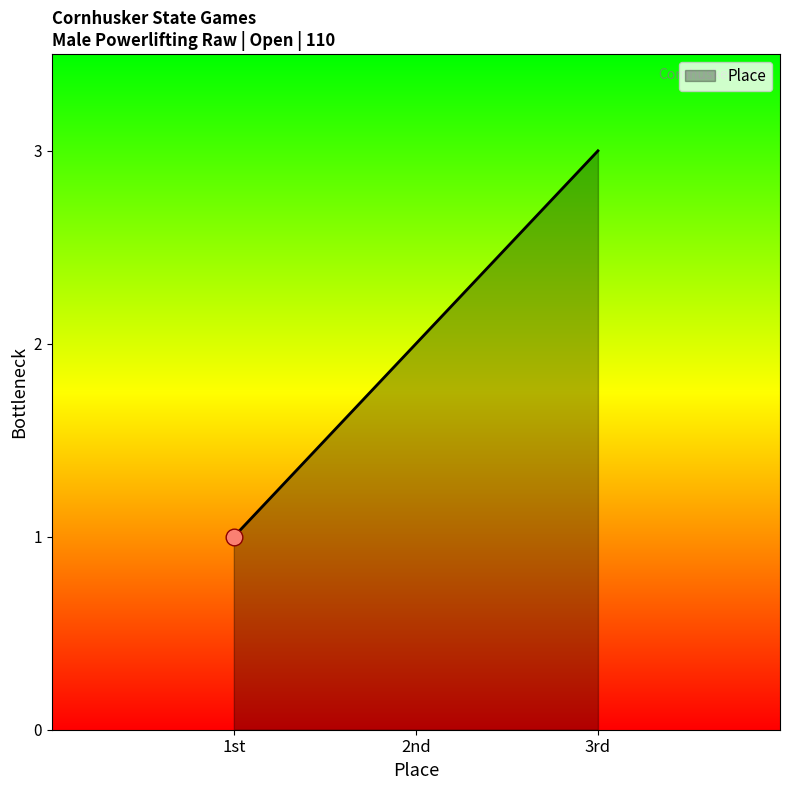

What is the smallest value displayed?

1